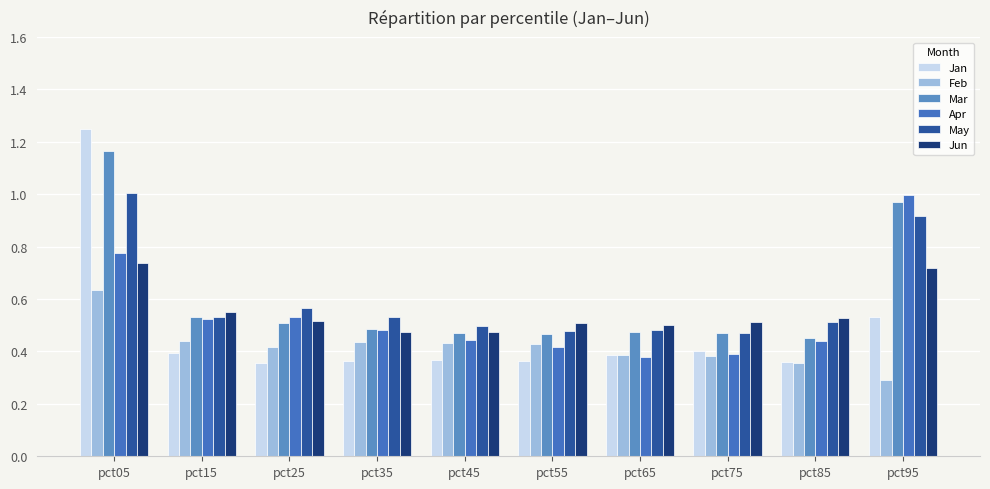

At which label does Mar reach its minimum?

pct85